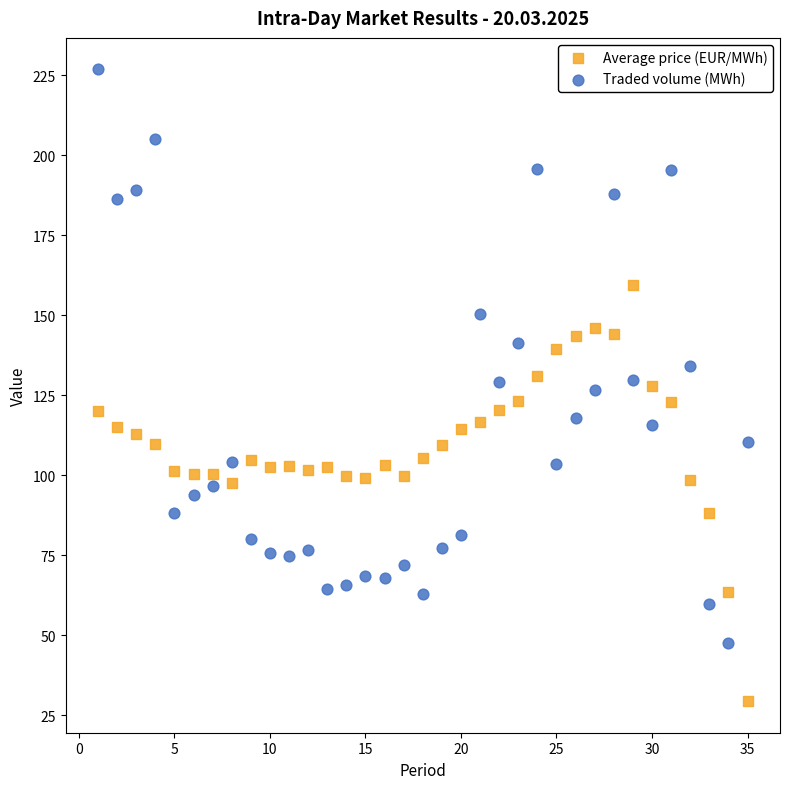

Across all data points, what is the range of X values (max minus min)?

34.0